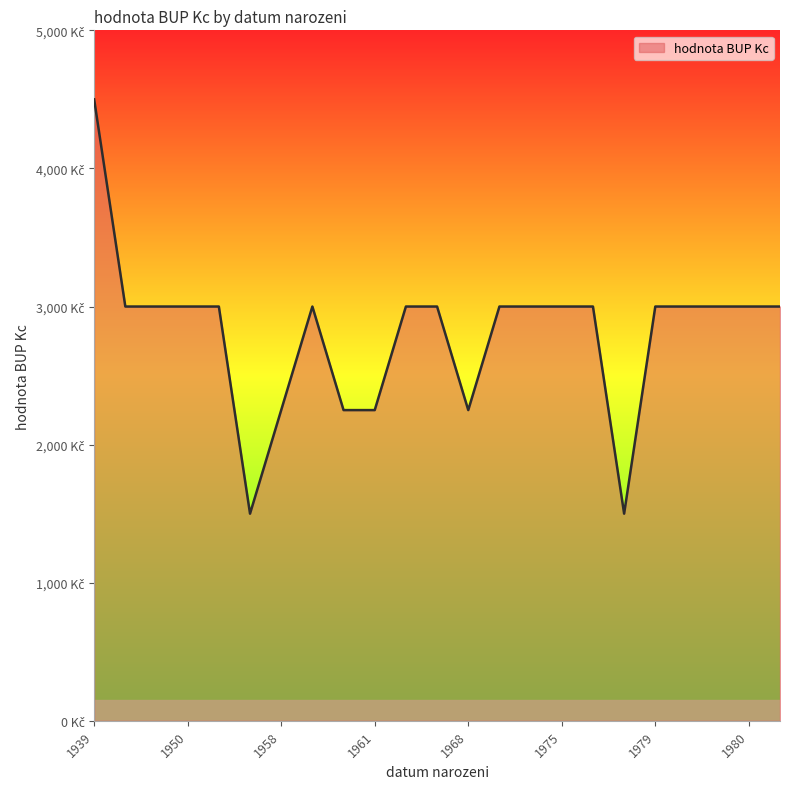

Rank the categories by value from highest to lowest.

1939-10-17, 1944-04-19, 1947-11-07, 1950-10-15, 1957-01-02, 1958-07-03, 1964-04-14, 1968-06-19, 1969-04-01, 1972-12-24, 1975-07-12, 1977-10-17, 1979-03-02, 1979-08-02, 1980-07-24, 1980-12-19, 1994-08-29, 1958-04-17, 1960-08-23, 1961-12-05, 1968-09-17, 1957-09-08, 1978-05-17